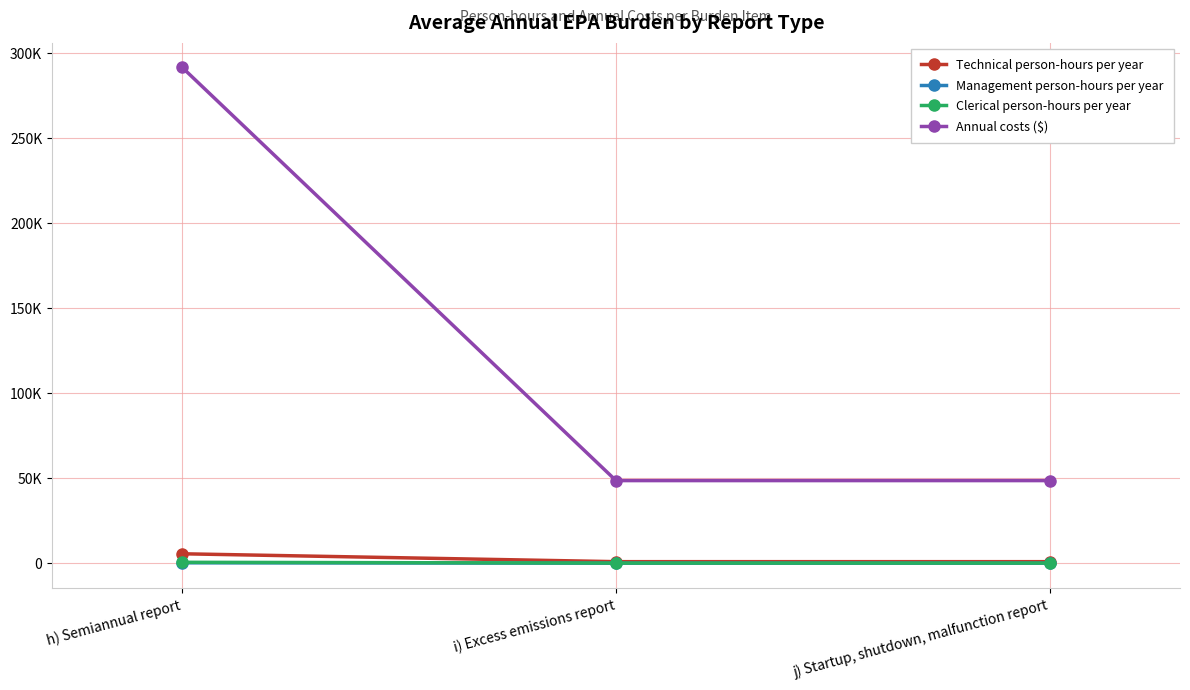

Which series has the widest spread of values?

Annual costs ($)